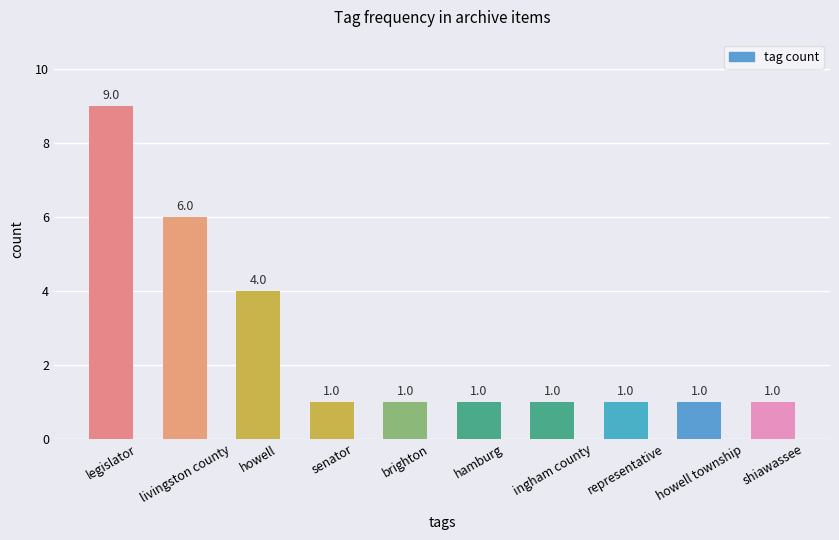

Which has a higher value, howell or shiawassee?

howell